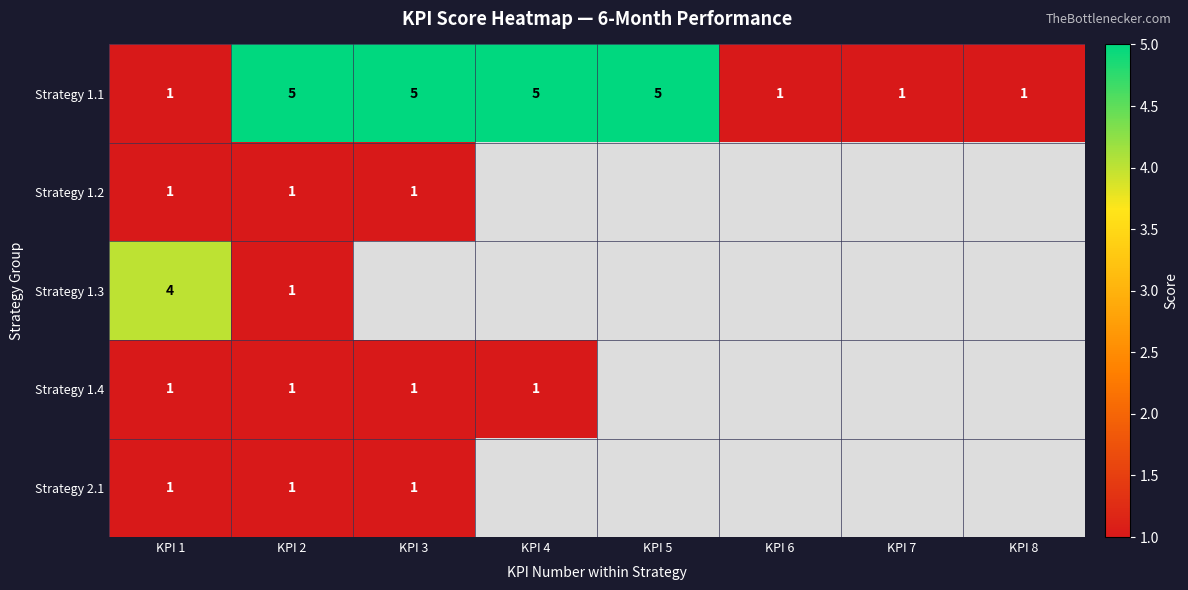

True or false: Strategy 1.2 has a value of 1 at KPI 3.

True